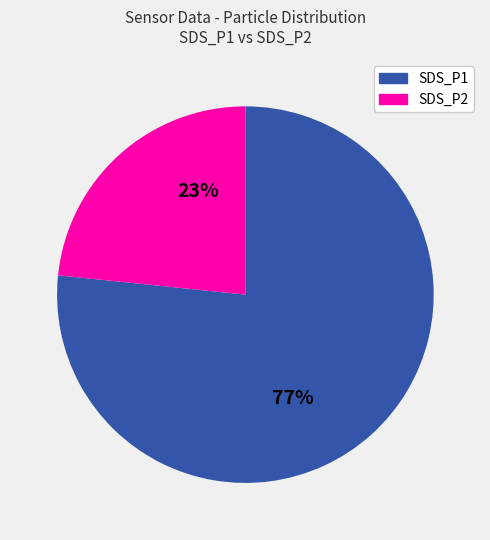

Is there a majority slice in this chart?

Yes